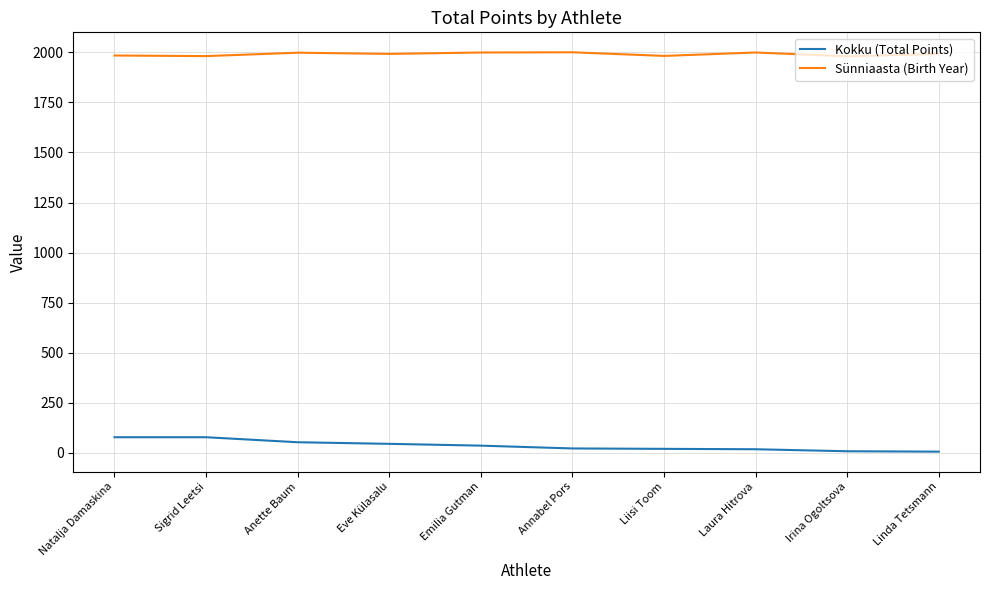

At how many categories does at least one series exceed 212?

10